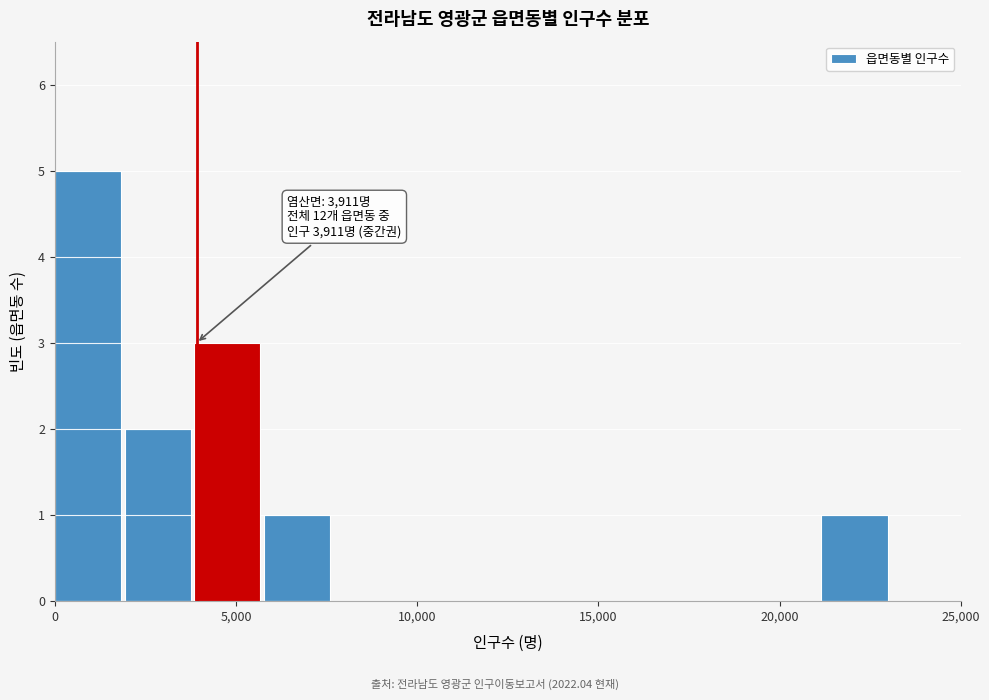

Read against the x-axis, roughly where is the centre of the tallest bar?

1000